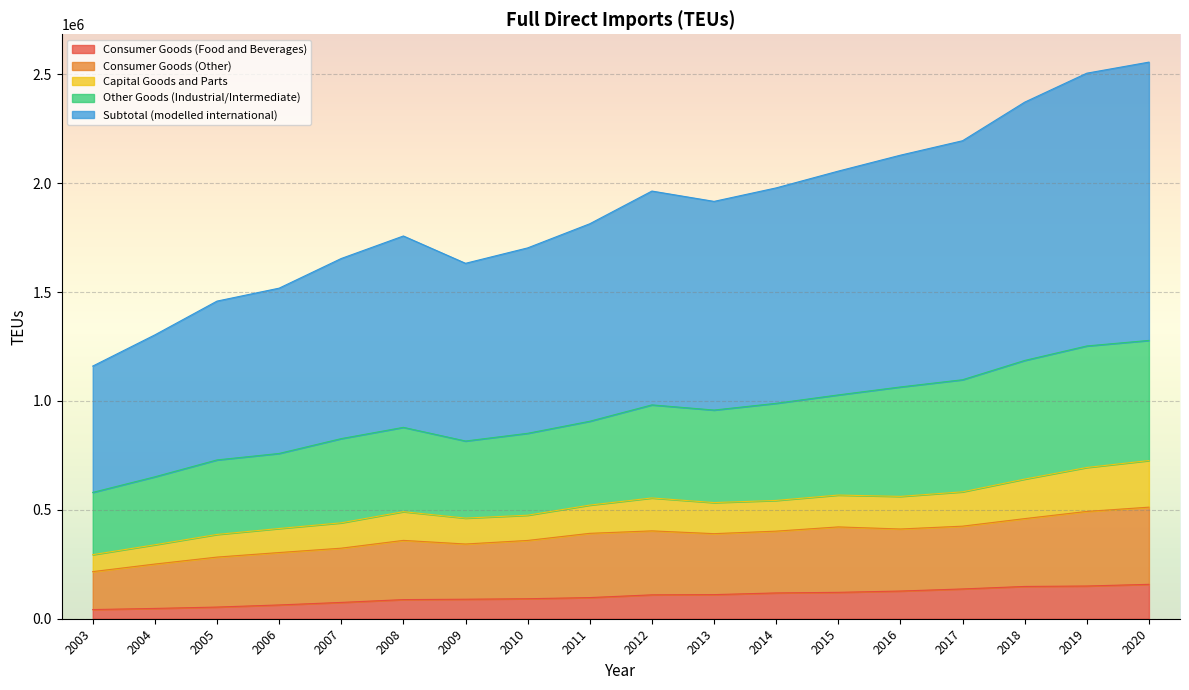

What is the total value across all series at 2007?

1654447.7